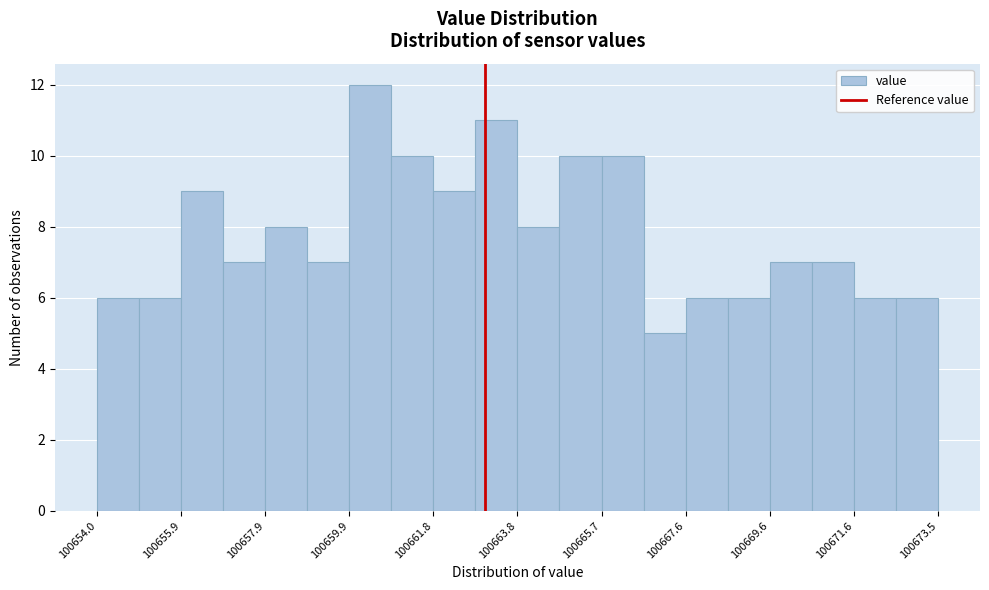

Which range on the x-axis has the tallest bar?

100659.8 to 100660.8